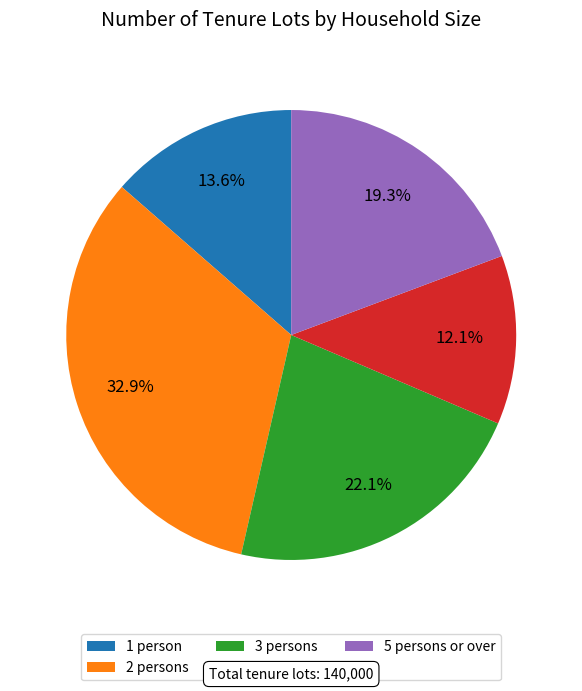

Combined, do 1 person and 5 persons or over account for over 50%?

No